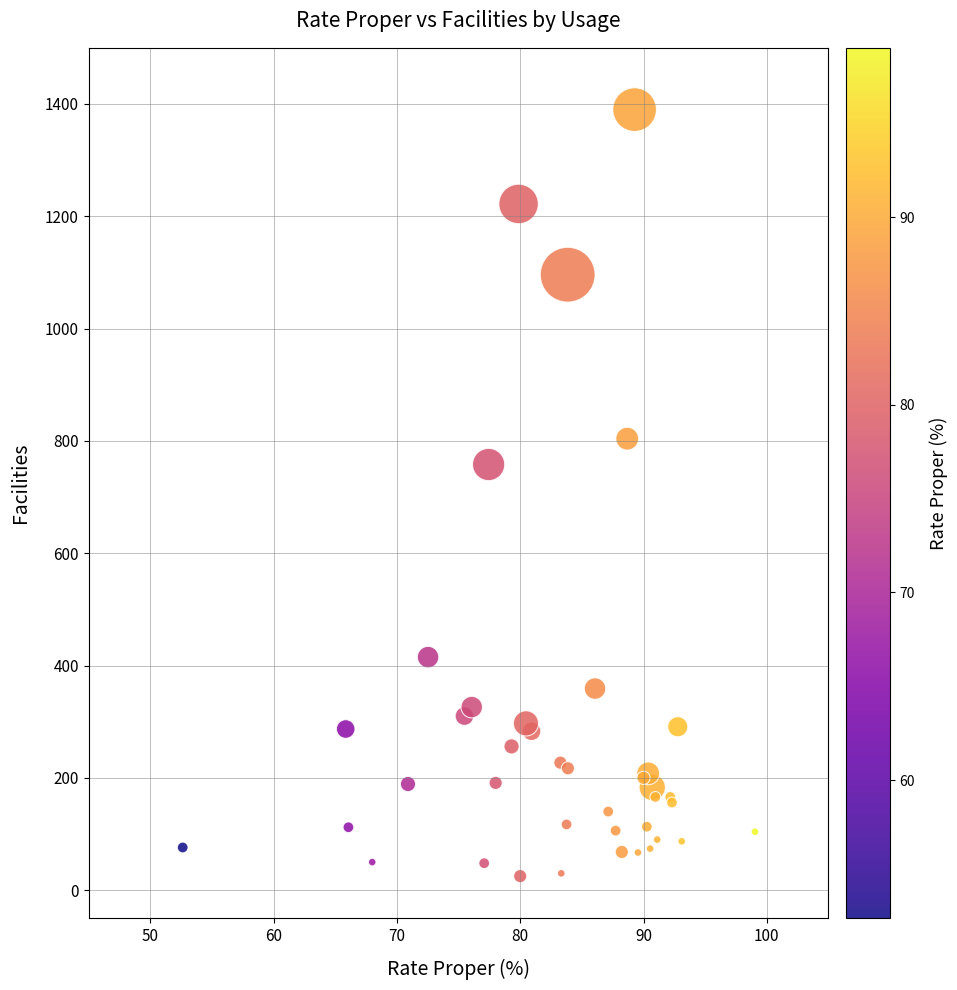

What Y value in the scatter plot is closest to 707?

758